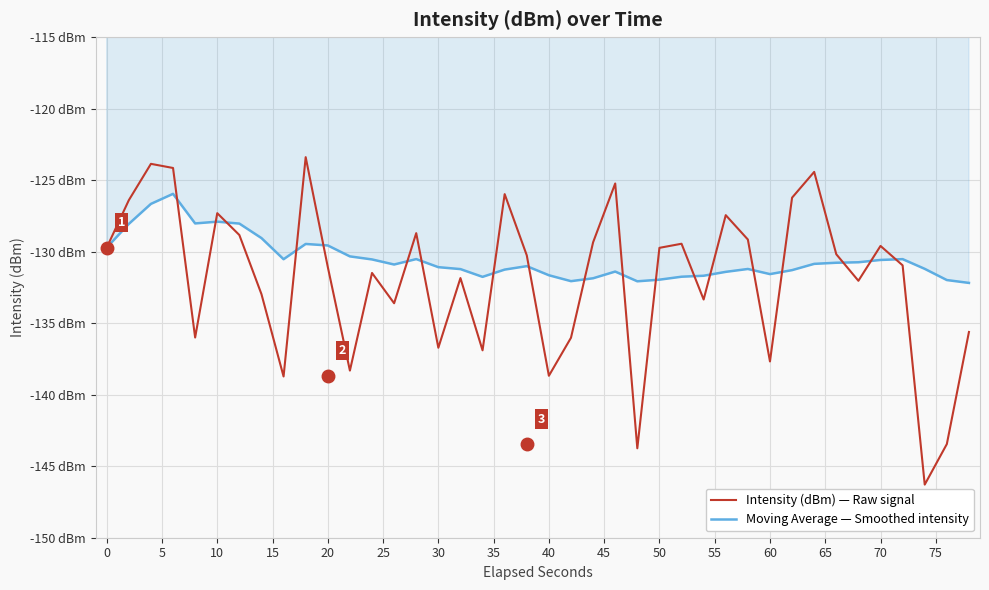

How many times do Intensity (dBm) — Raw signal and Moving Average — Smoothed intensity cross each other?

19